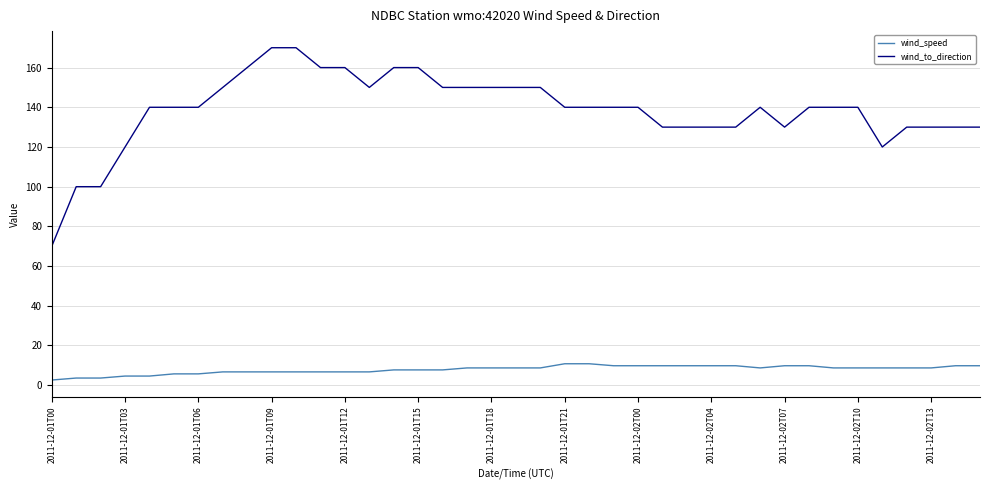

Which series has the largest total across all categories?

wind_to_direction